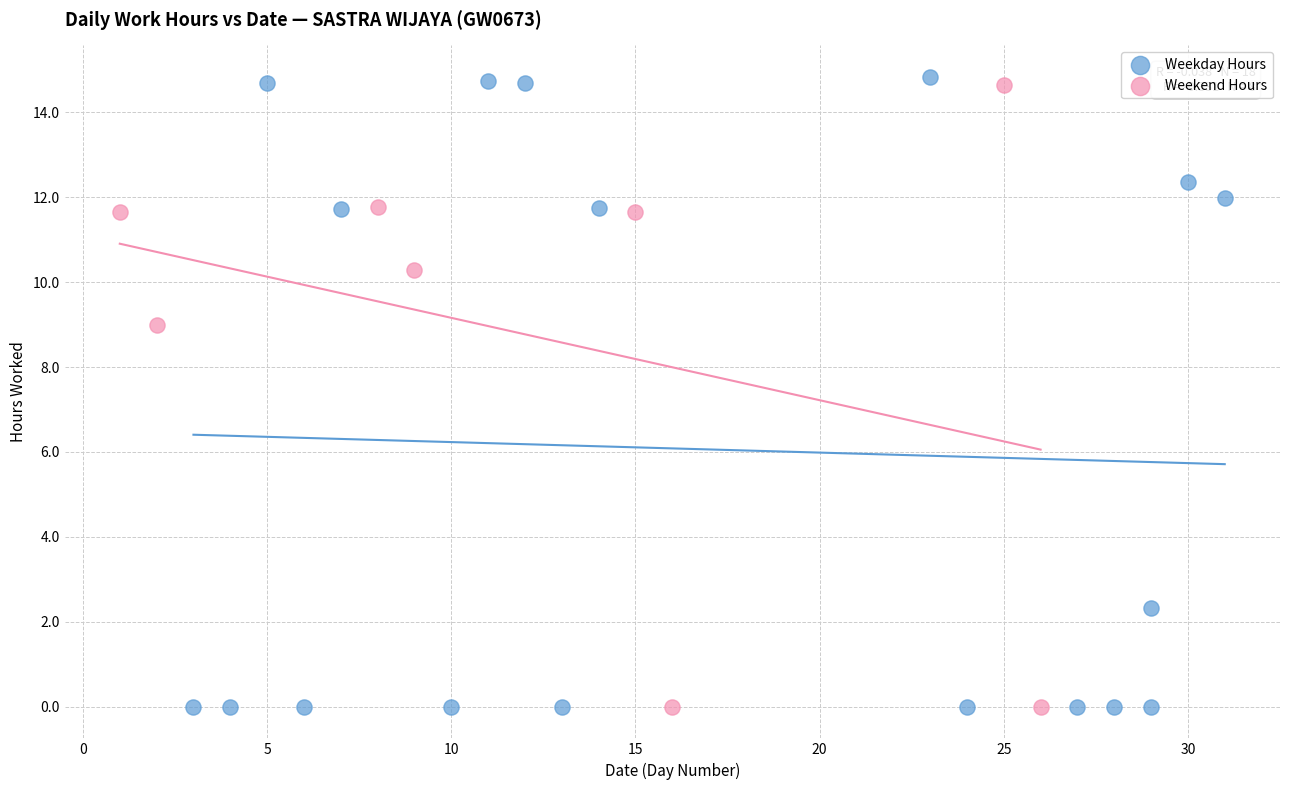

Which series reaches the maximum Y coordinate?

Weekday Hours